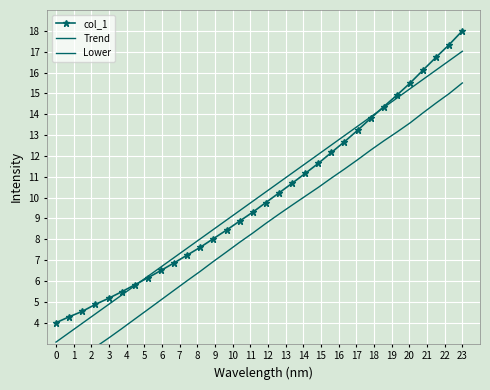

Which series has the largest total across all categories?

Trend